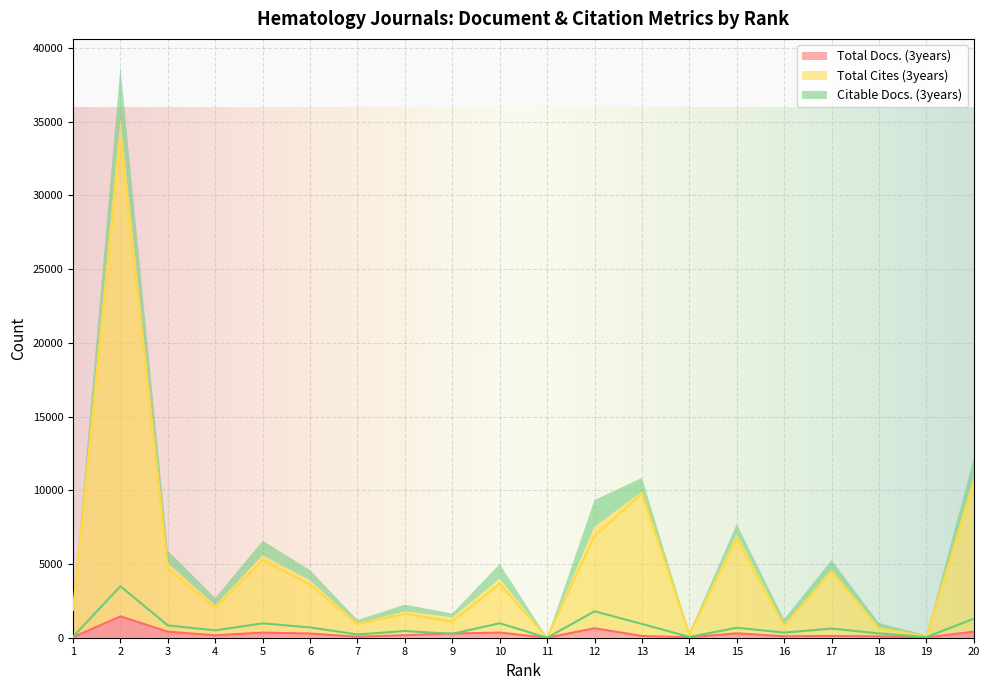

Which category has the lowest value in the Citable Docs. (3years) series?

11